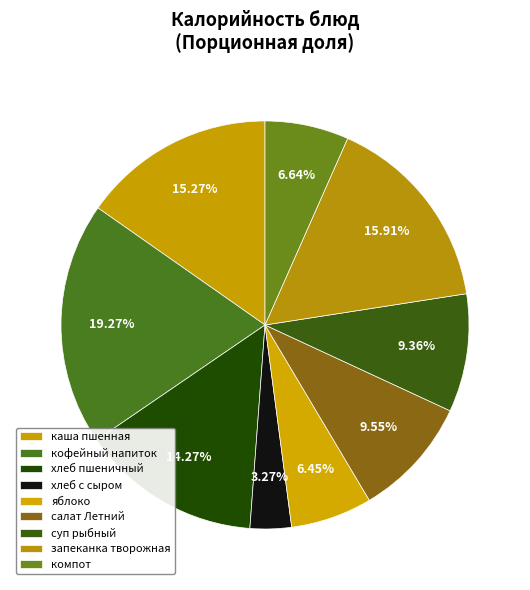

To the nearest percent, what is the average slice percentage?

11%